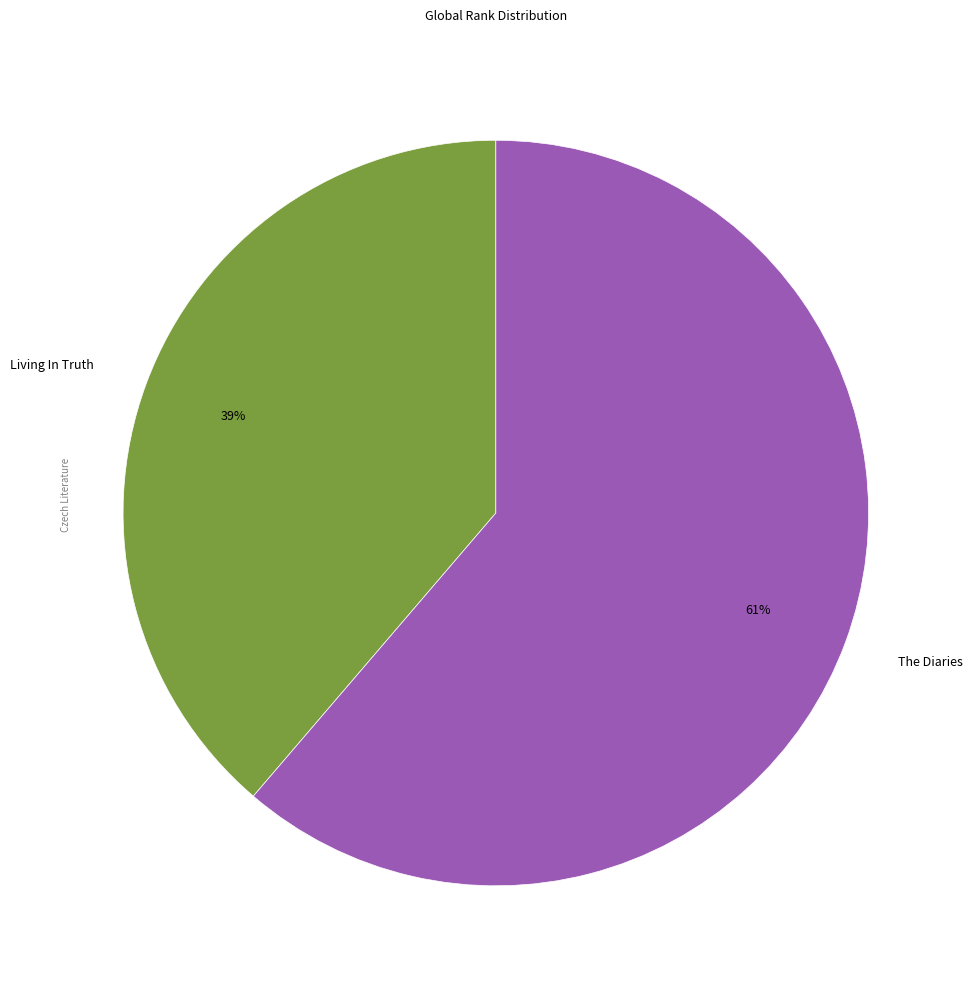

How many segments does this pie chart have?

2